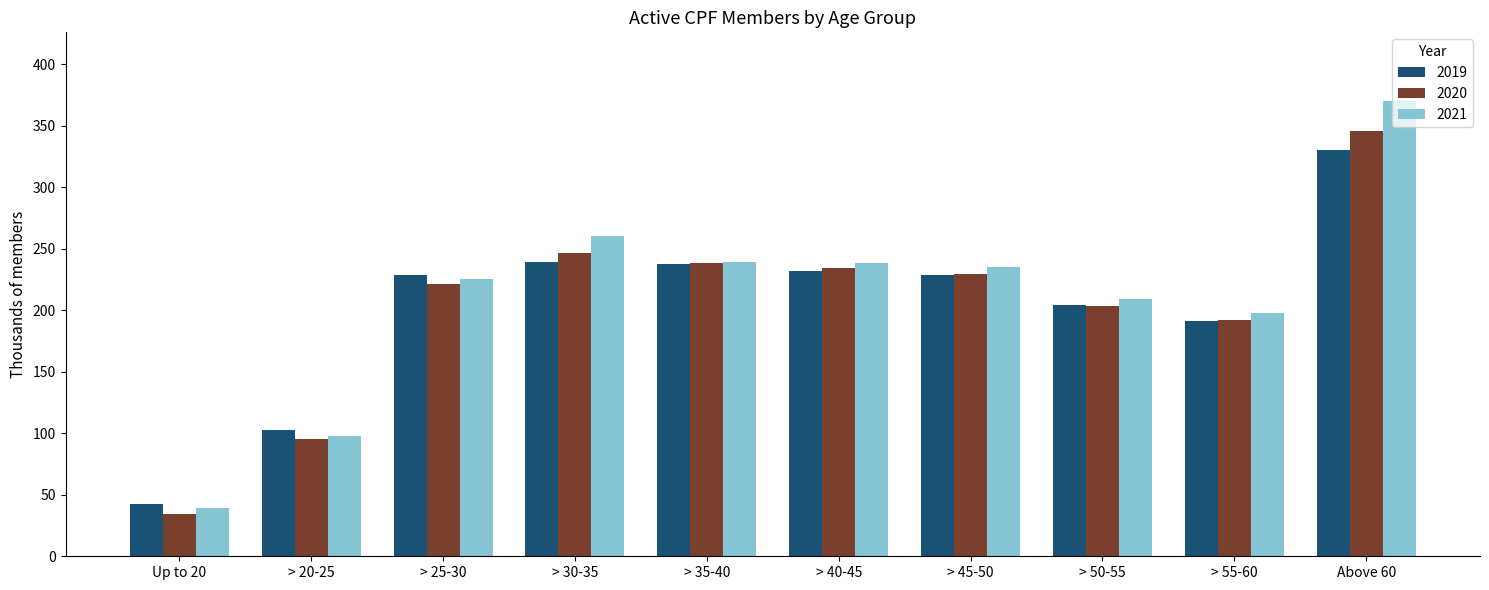

Which series has the largest total across all categories?

2021